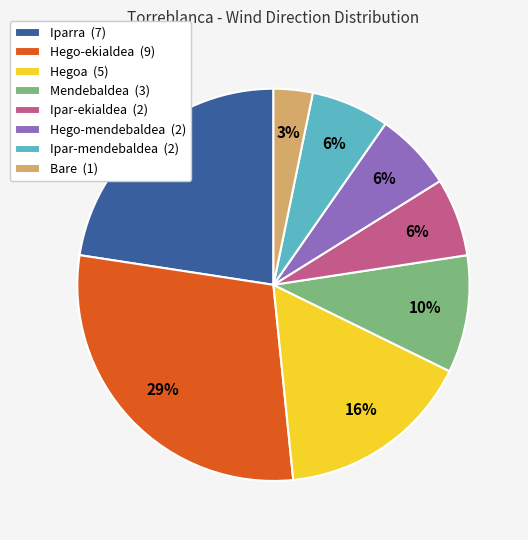

What percentage is the Ipar-ekialdea slice, to the nearest percent?

6%